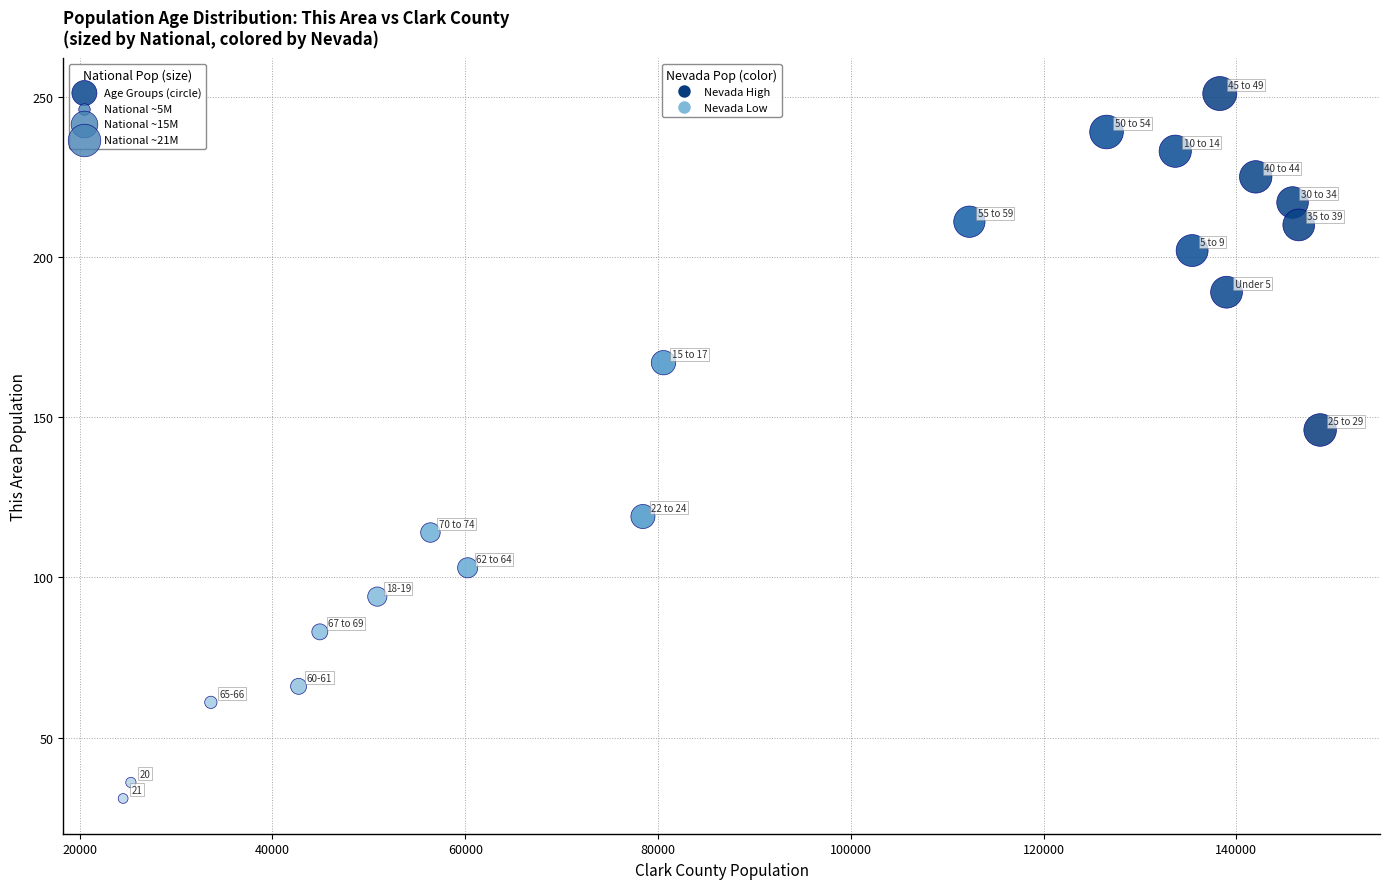

What Y value in the scatter plot is closest to 141?

146